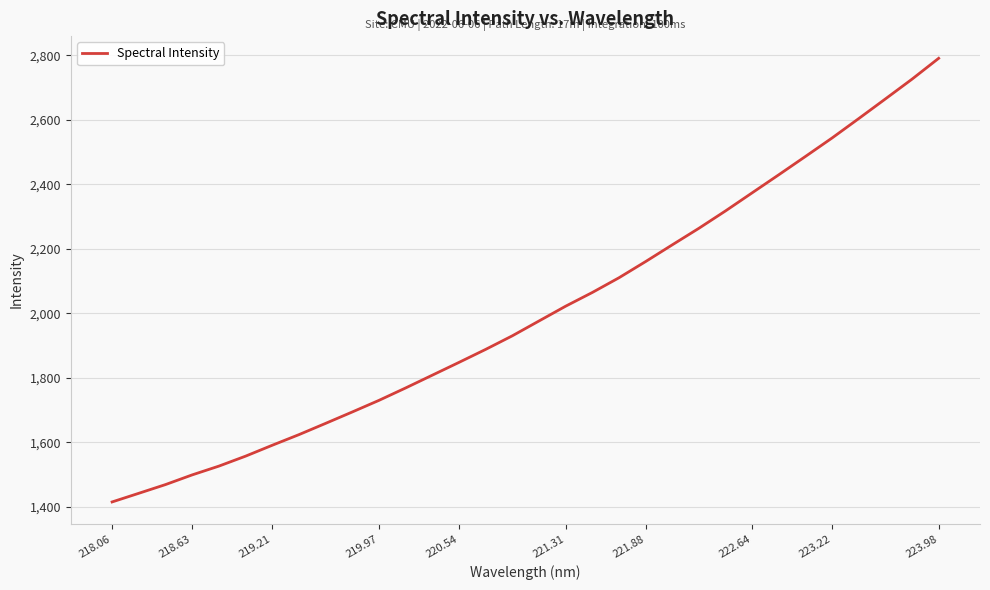

True or false: the data has more than 0 interior local peaks.

False